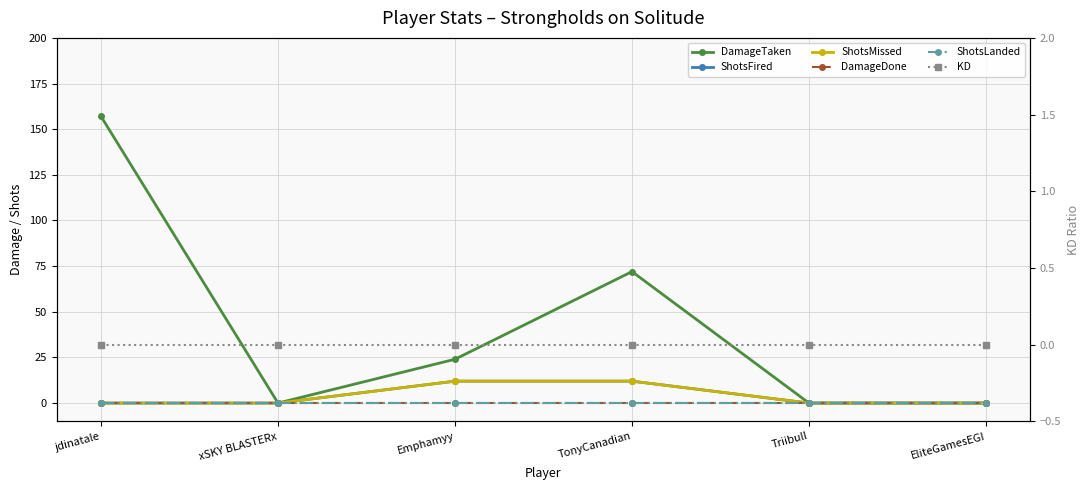

Which series has the largest range (max minus min)?

DamageTaken